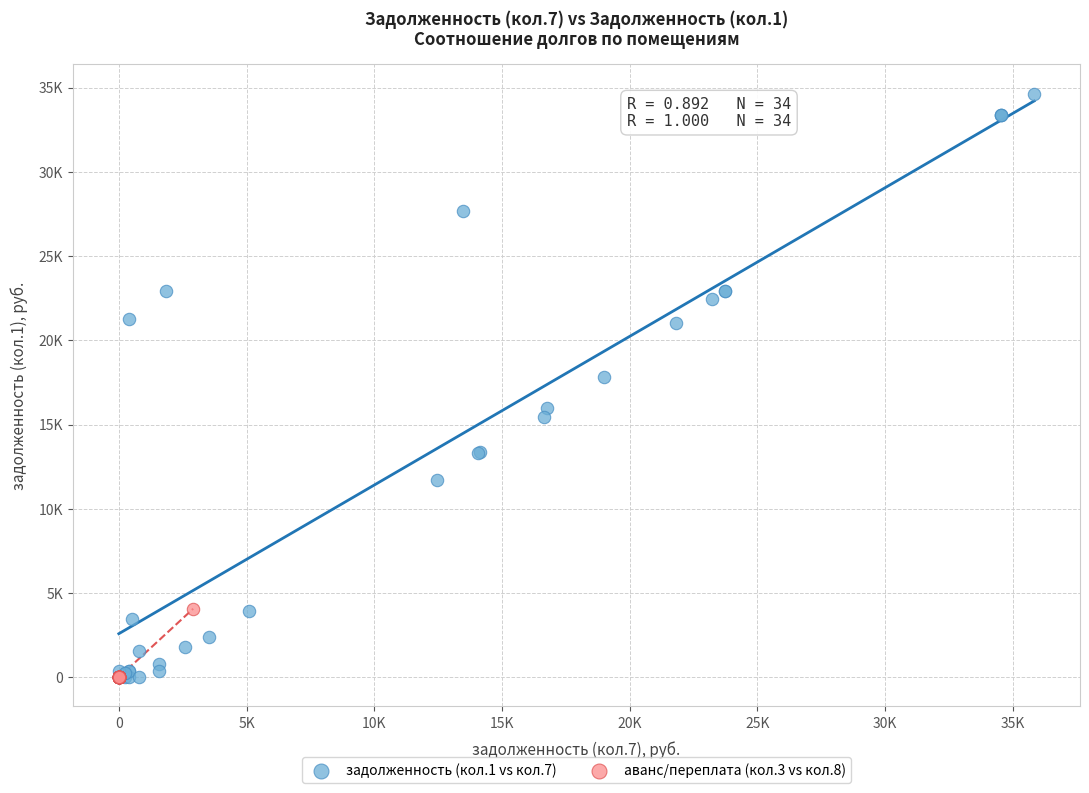

What are all the series names shown in the legend?

задолженность (кол.1 vs кол.7), аванс/переплата (кол.3 vs кол.8)